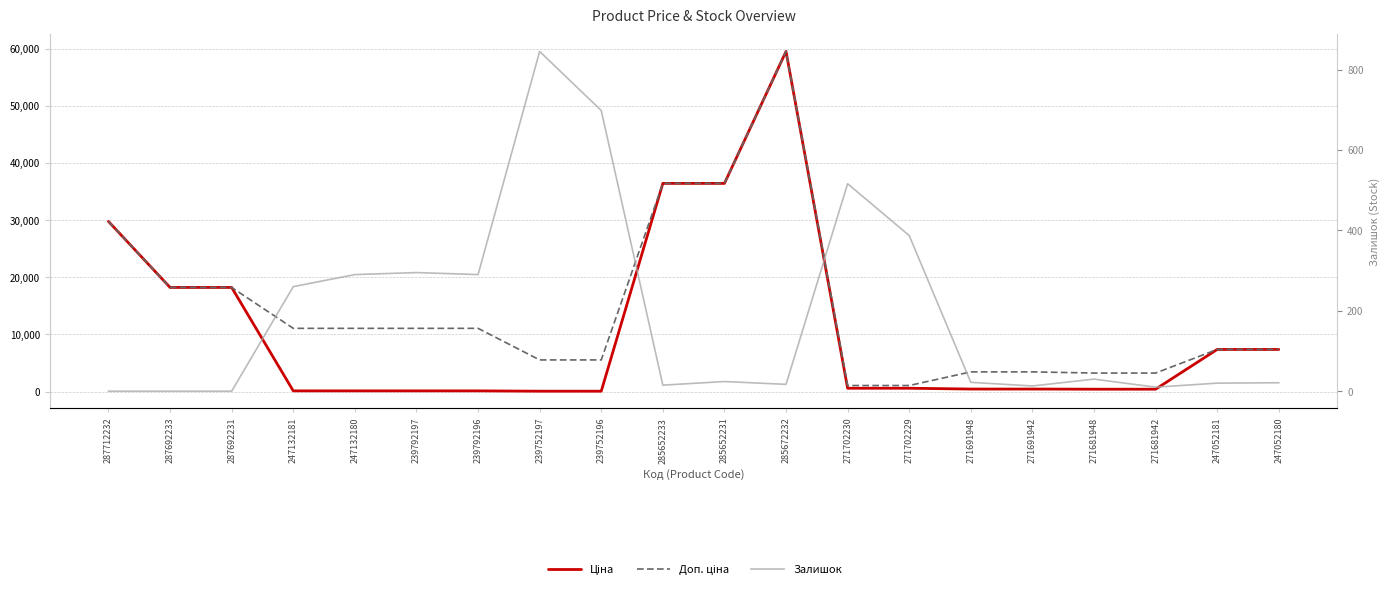

Read the Доп. ціна value at 285652231.

36424.0